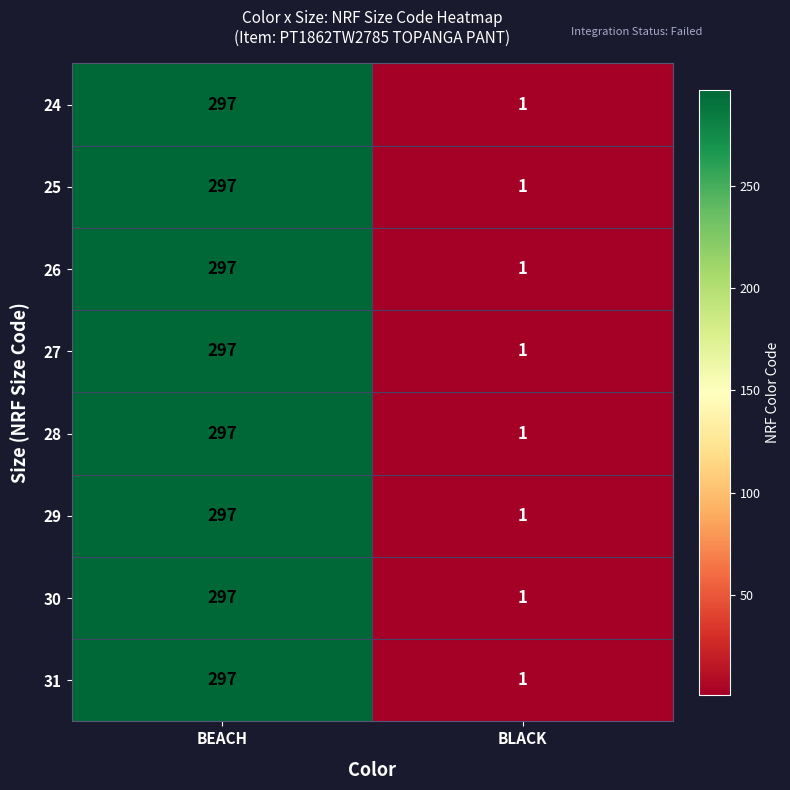

At which category is the sum across all series the highest?

BEACH